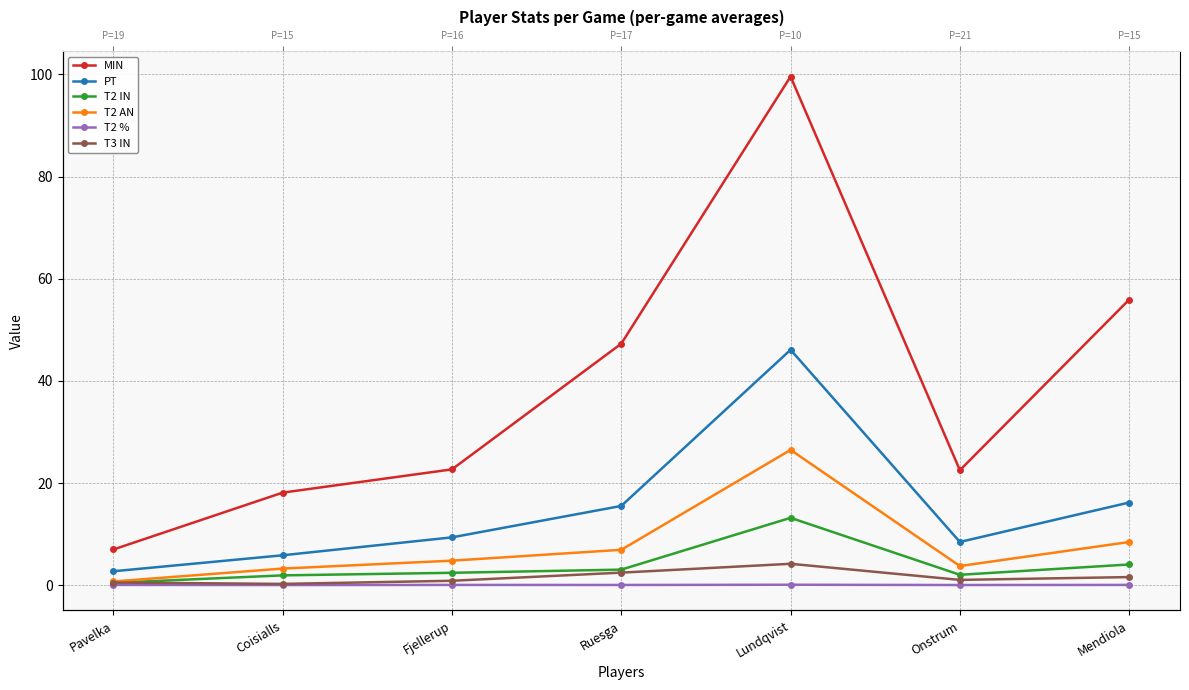

True or false: T2 AN and T3 IN intersect in this chart.

False